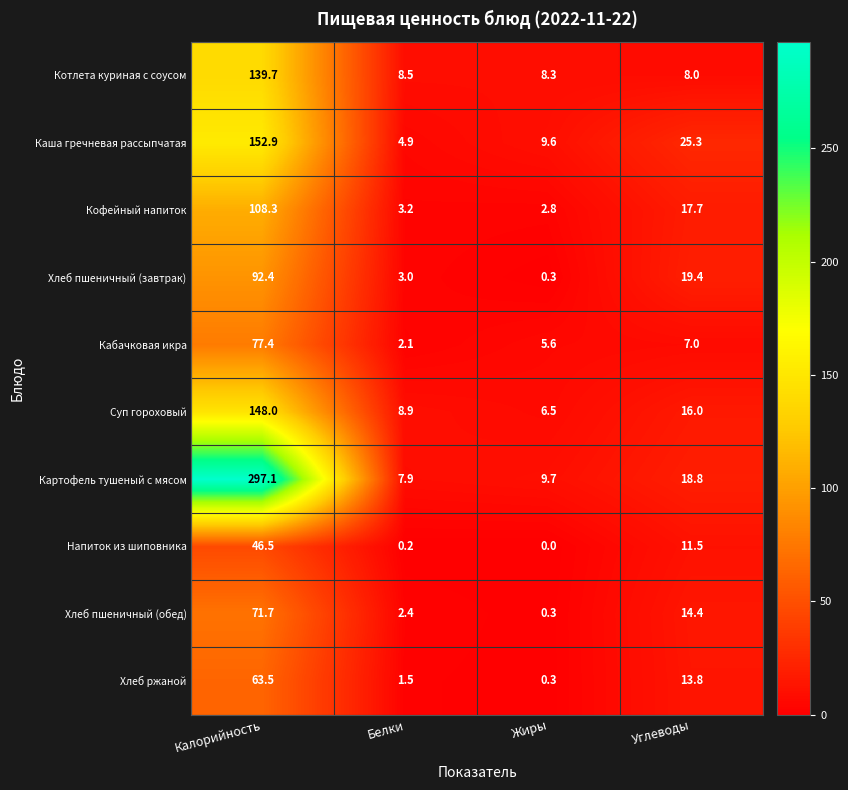

True or false: Каша гречневая рассыпчатая has a value of 4.9 at Белки.

True